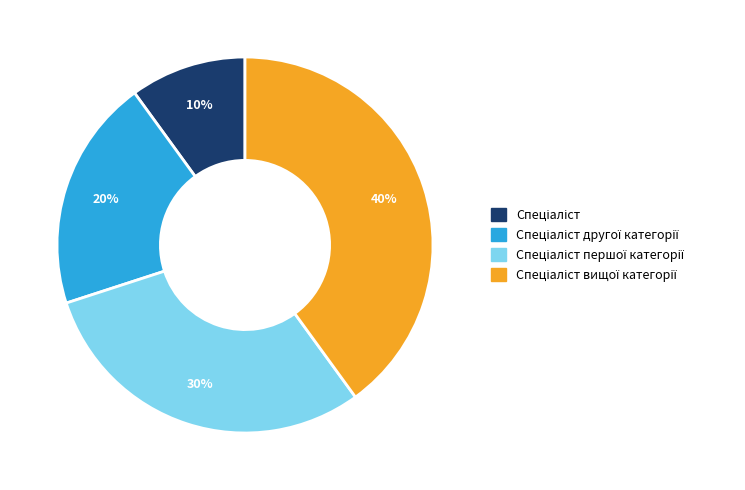

To the nearest percent, what is the average slice percentage?

25%